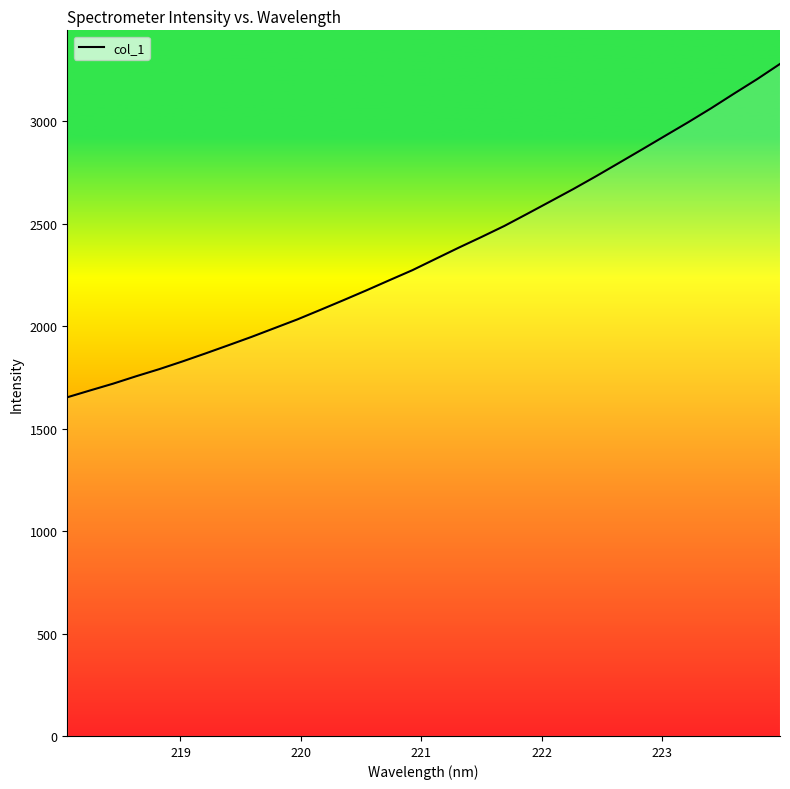

What is the maximum value shown in the chart?

3280.4